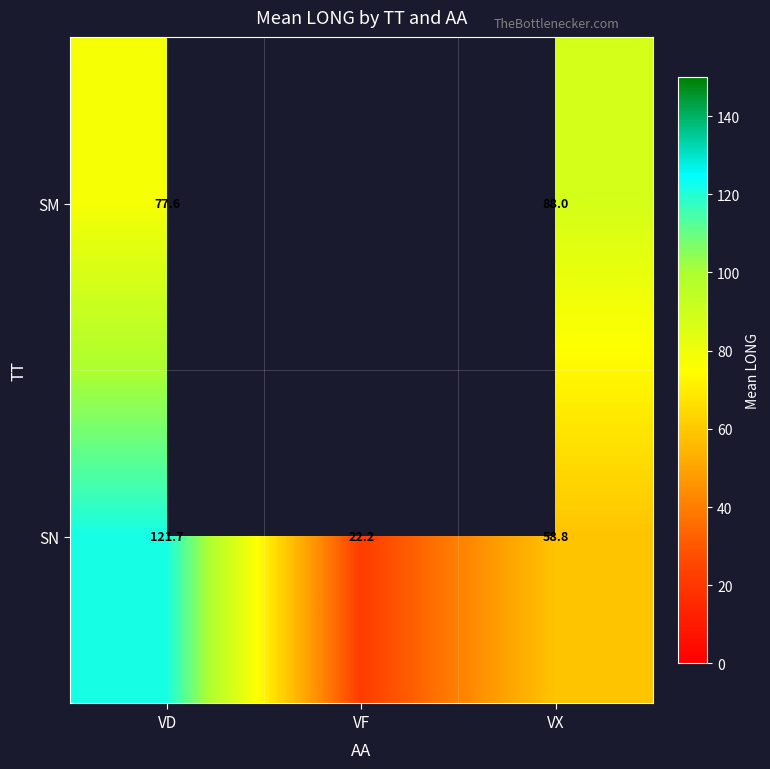

List the labels in order of SN value, smallest first.

VF, VX, VD